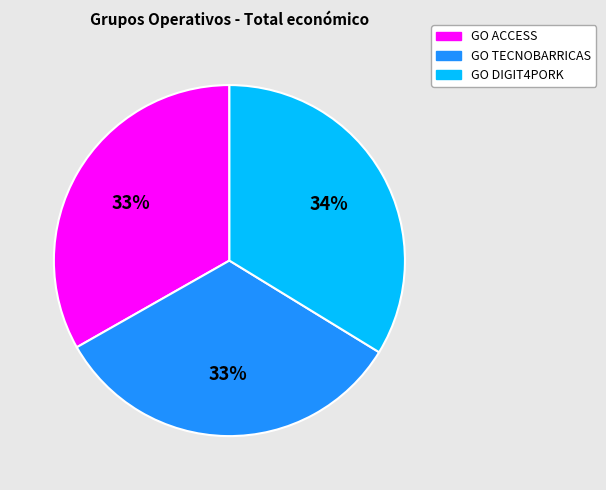

To the nearest percent, what portion does GO DIGIT4PORK represent?

34%